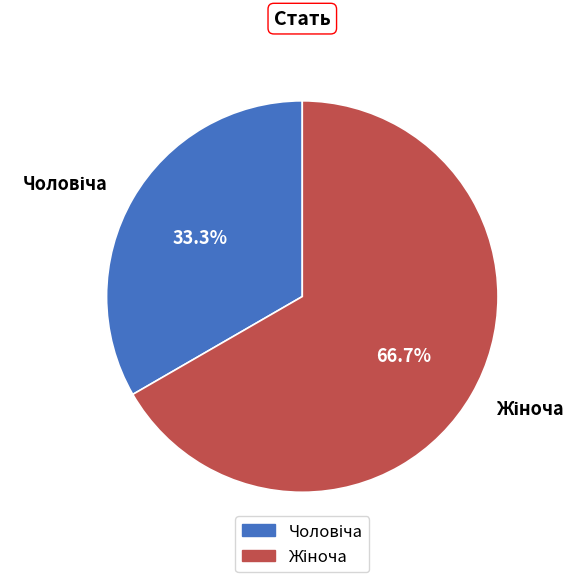

To the nearest percent, what is the average slice percentage?

50%